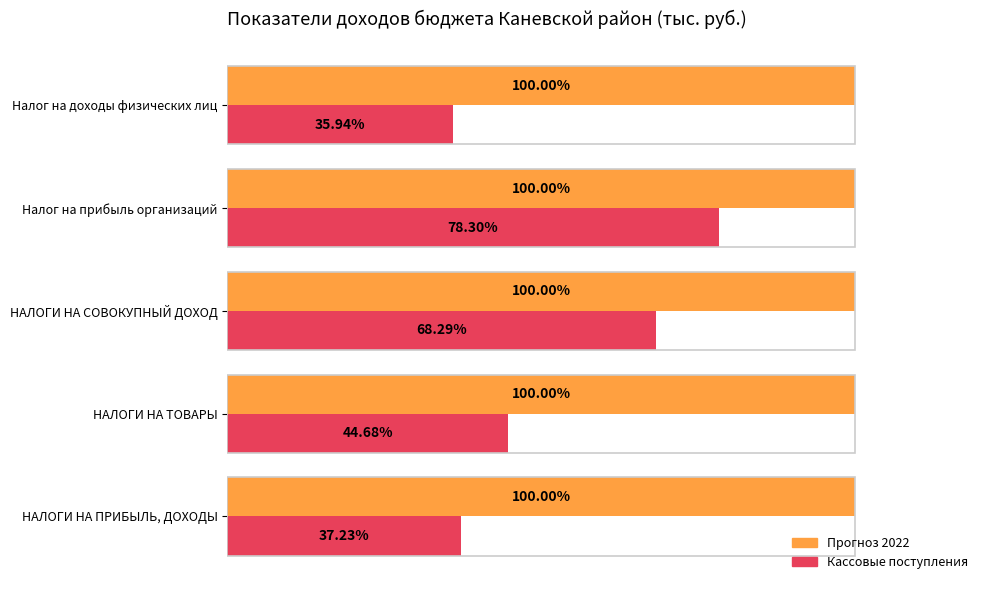

At which label does Кассовые поступления reach its minimum?

Налог на доходы физических лиц